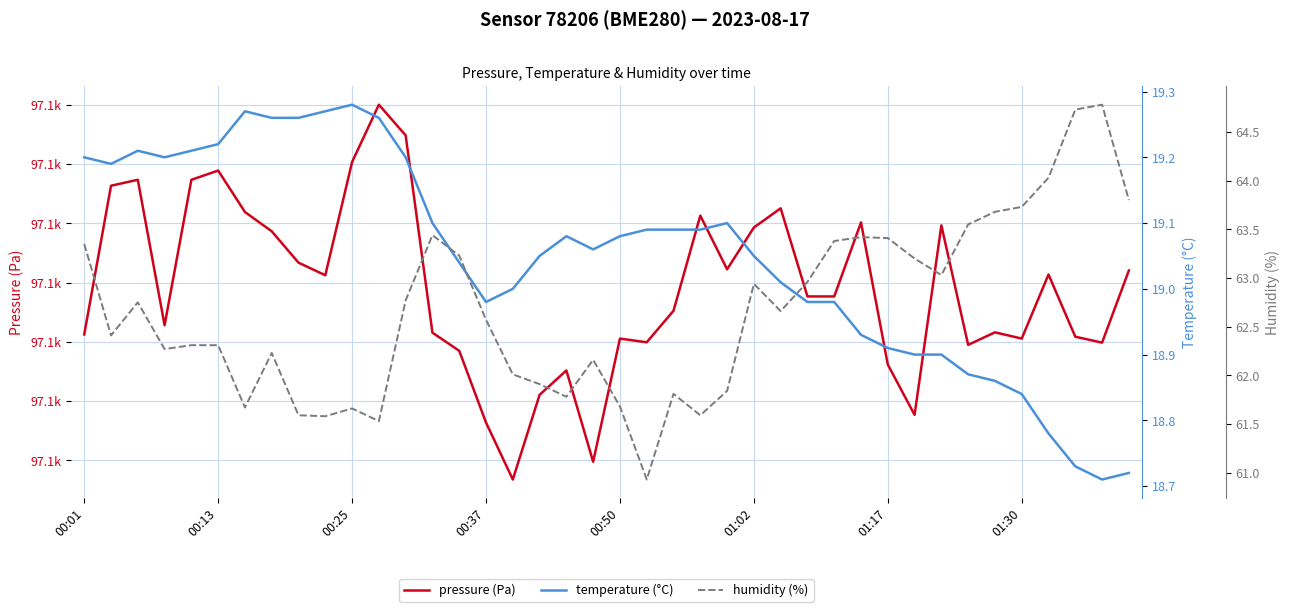

What value does the temperature (°C) series have at 37?

18.7